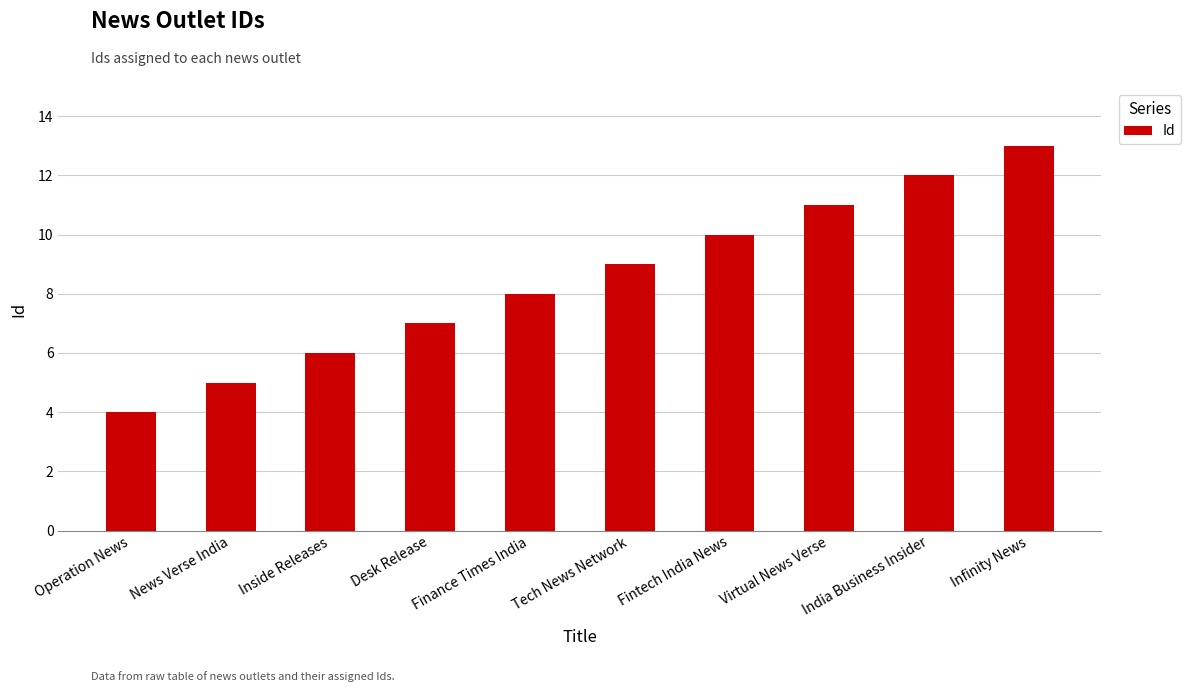

Does the chart contain any negative values?

No